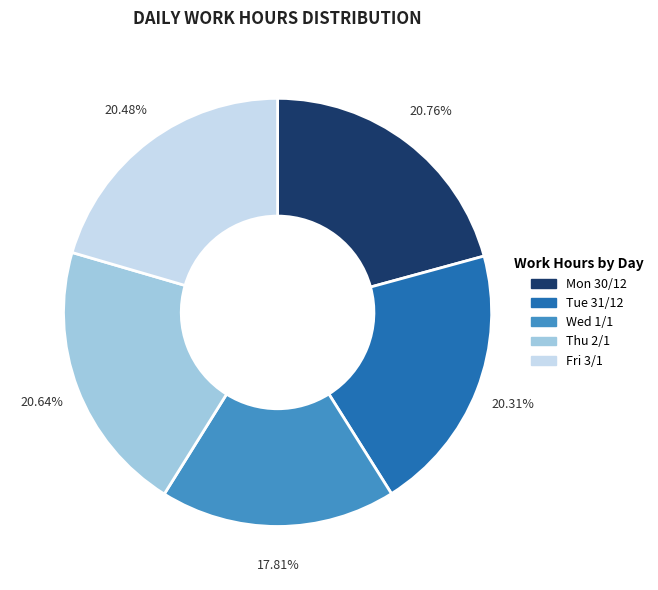

Count the number of slices in the pie.

5